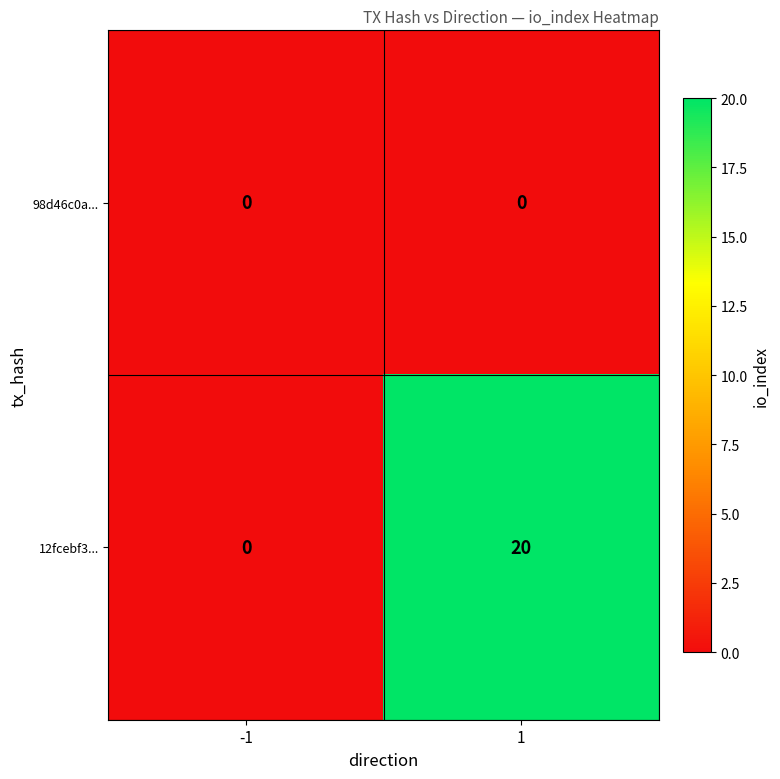

Rank the series by their maximum value, from lowest to highest.

98d46c0a..., 12fcebf3...